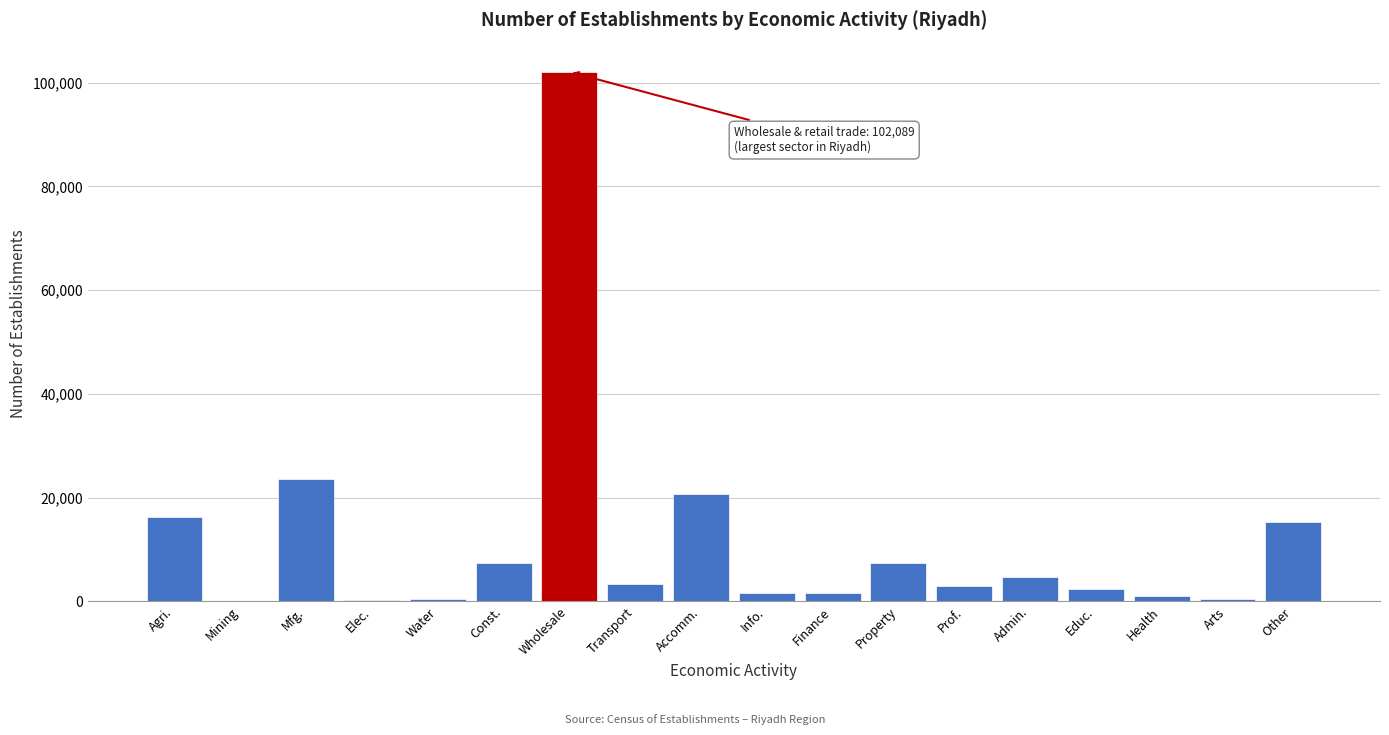

What is the sum of all values?

211331